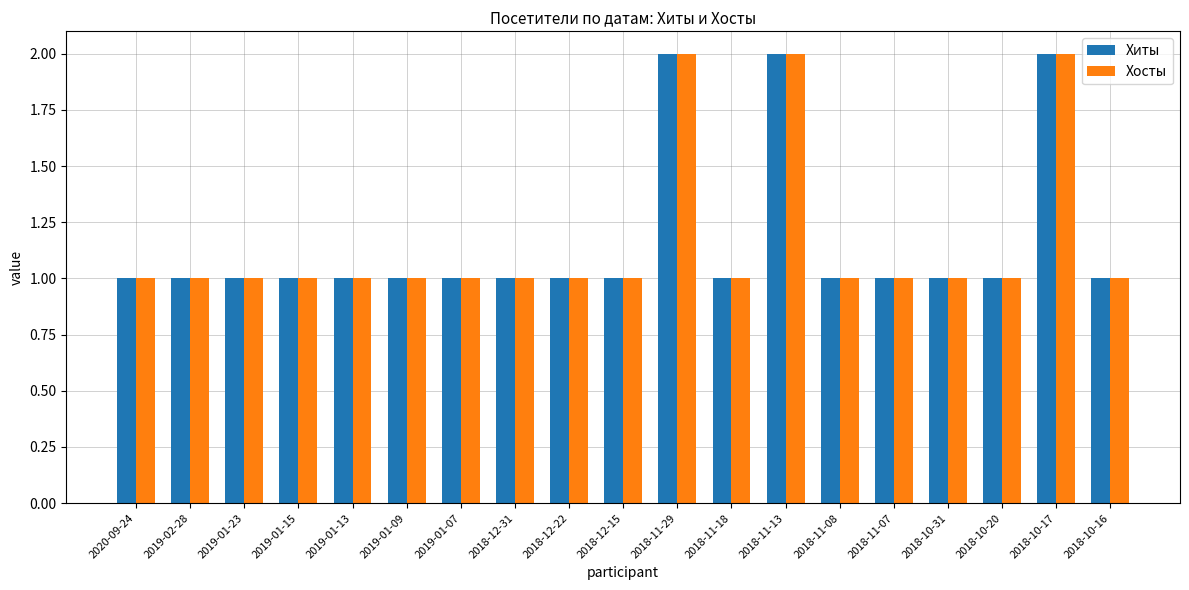

True or false: Хосты has a value of 0 at 2018-12-15.

False